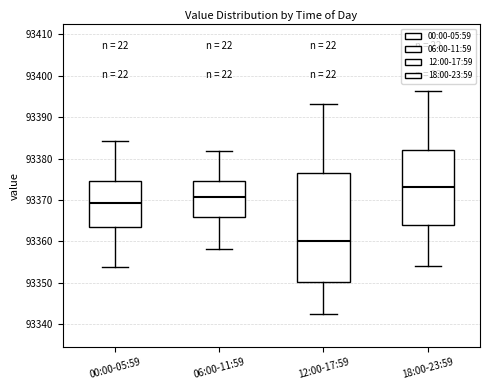

Where does the upper whisker of the box for 06:00-11:59 end on the y-axis? The values are not printed on the chart, so give them approximately, as read against the axis.

93382